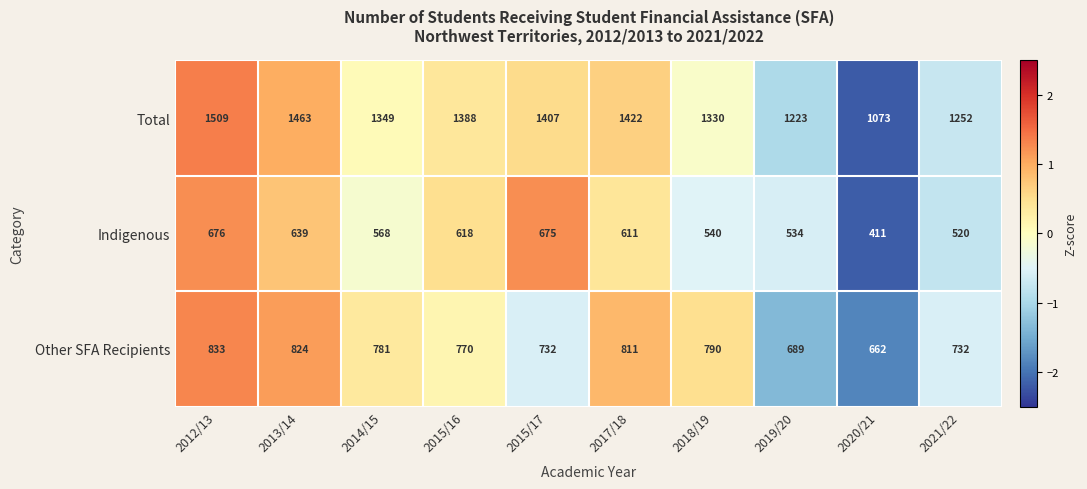

Which series has the largest total across all categories?

Total